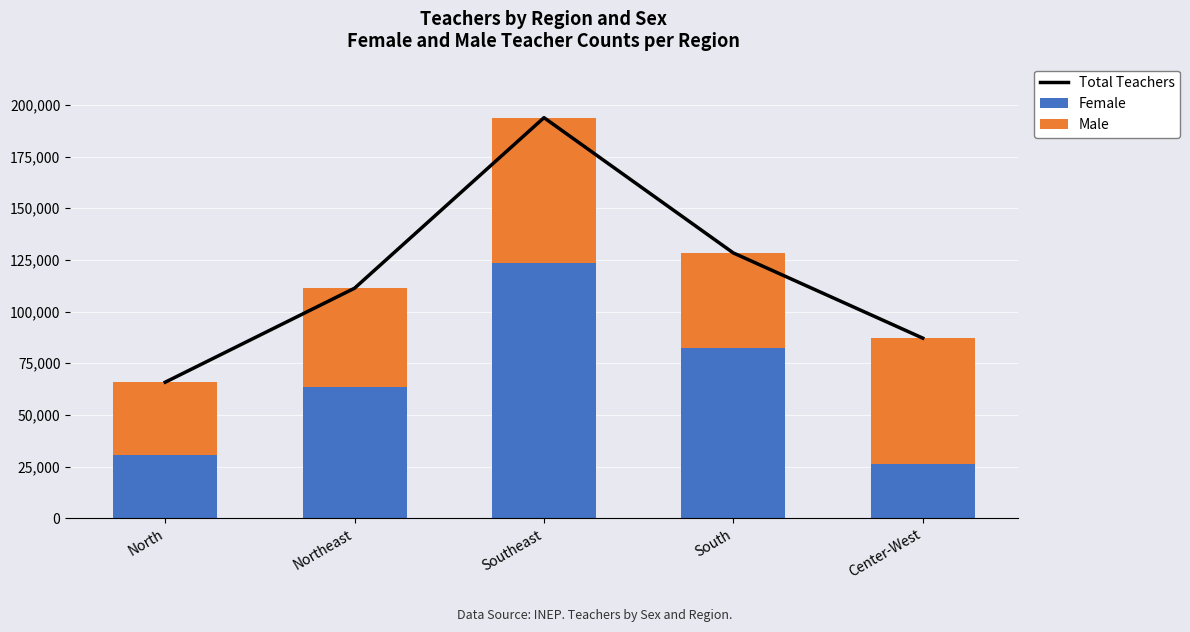

At which label does Male first exceed 47822?

Southeast